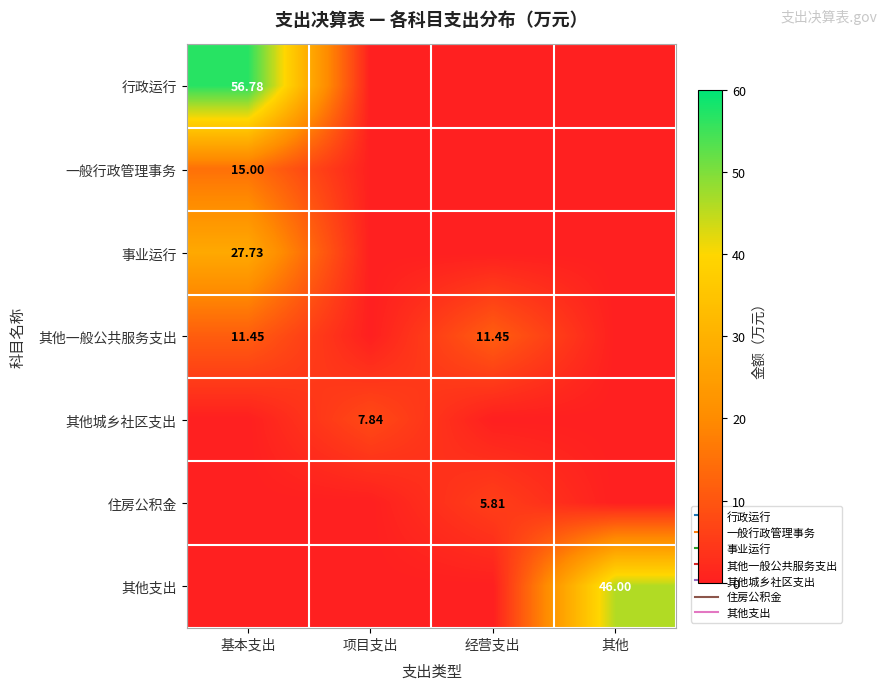

What is the total value across all series at 经营支出?

17.3